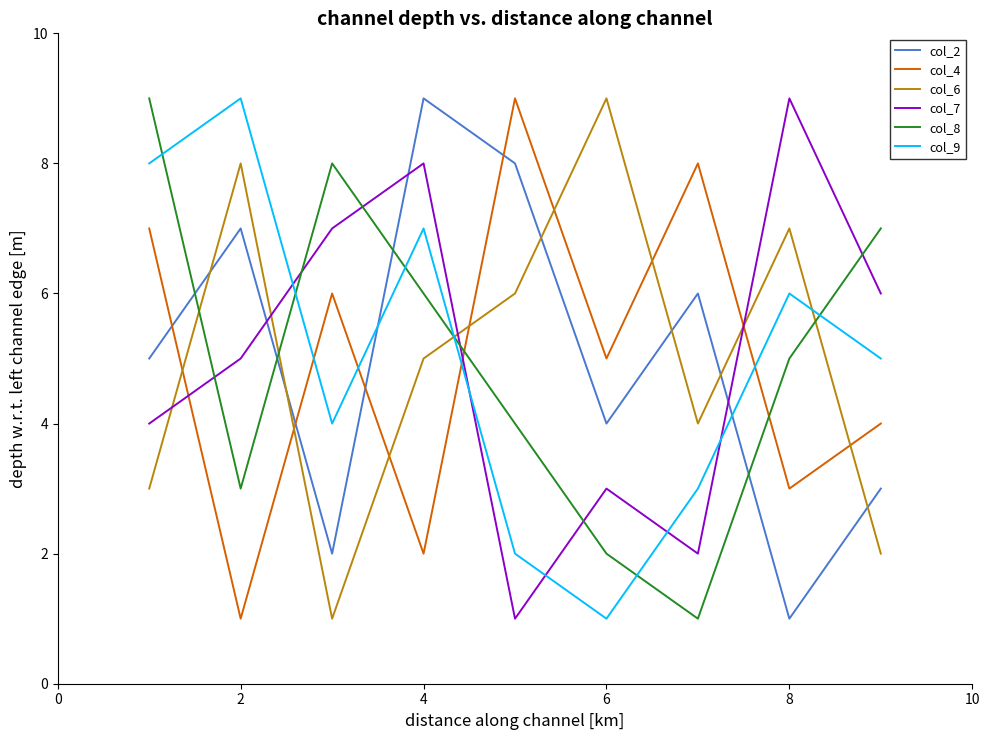

True or false: col_9 and col_8 cross at least once.

True